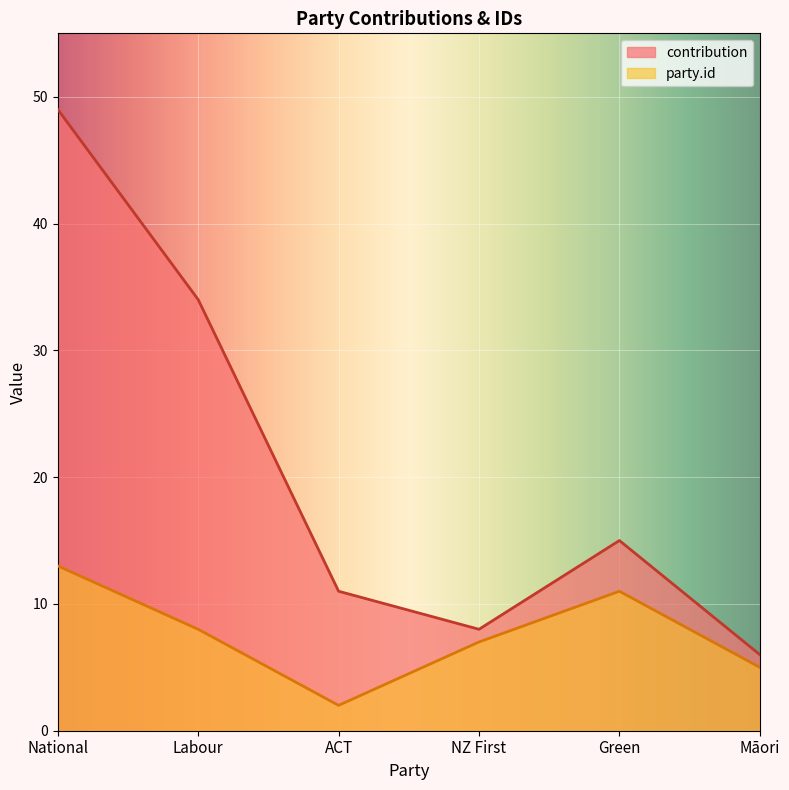

Reading left to right, what are all the values shown in this chart?

contribution: National=49	Labour=34	ACT=11	NZ First=8	Green=15	Māori=6
party.id: National=13	Labour=8	ACT=2	NZ First=7	Green=11	Māori=5